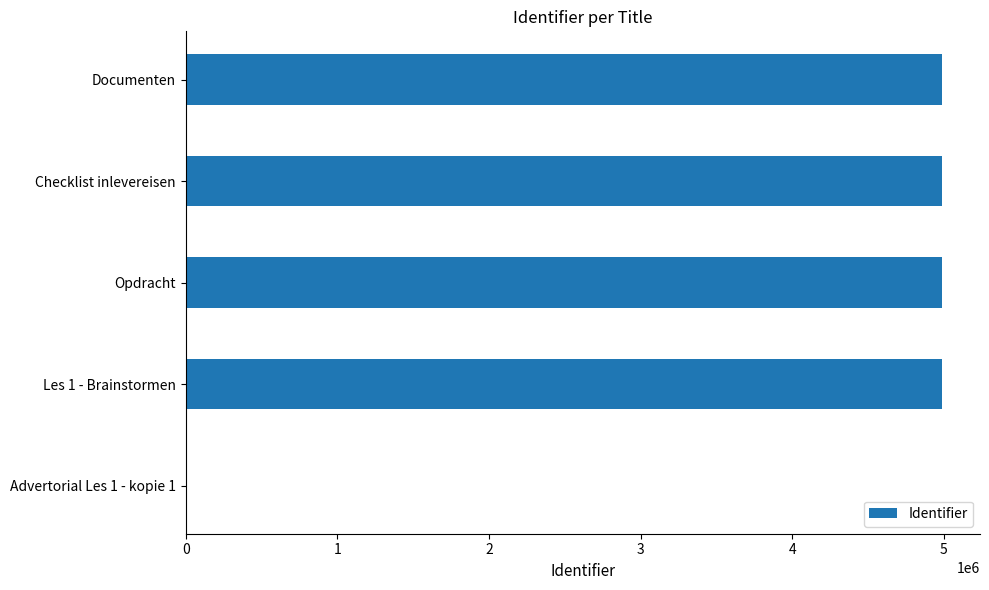

What is the maximum value shown in the chart?

4989530